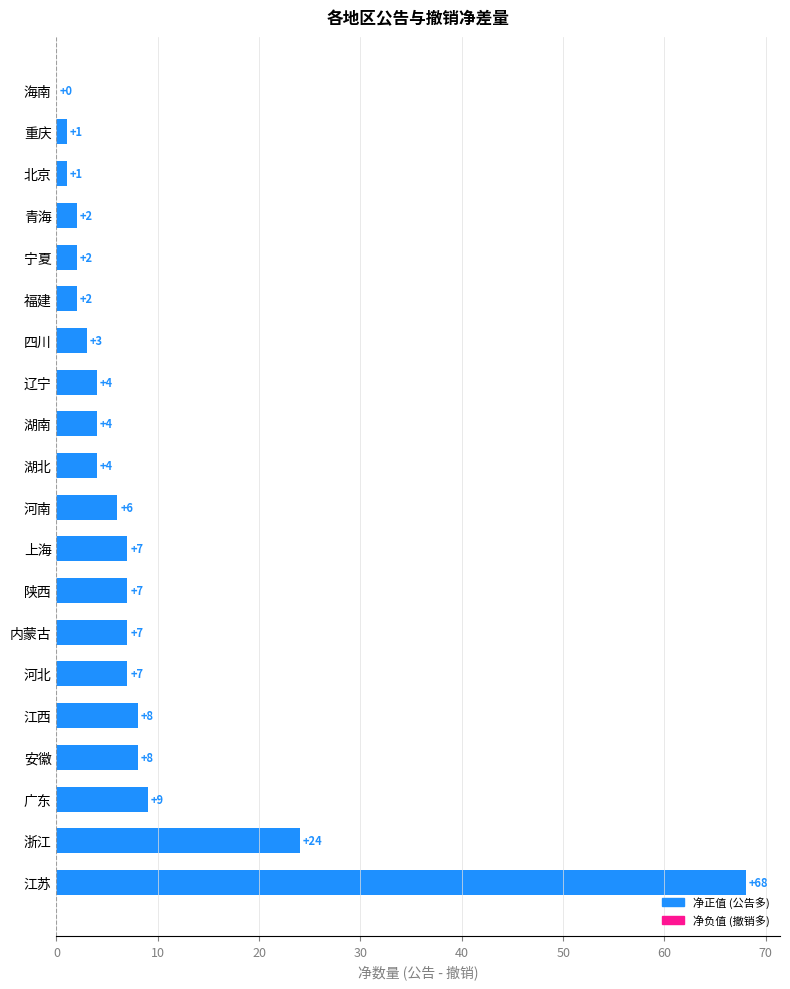

Between 广东 and 宁夏, which is larger?

广东